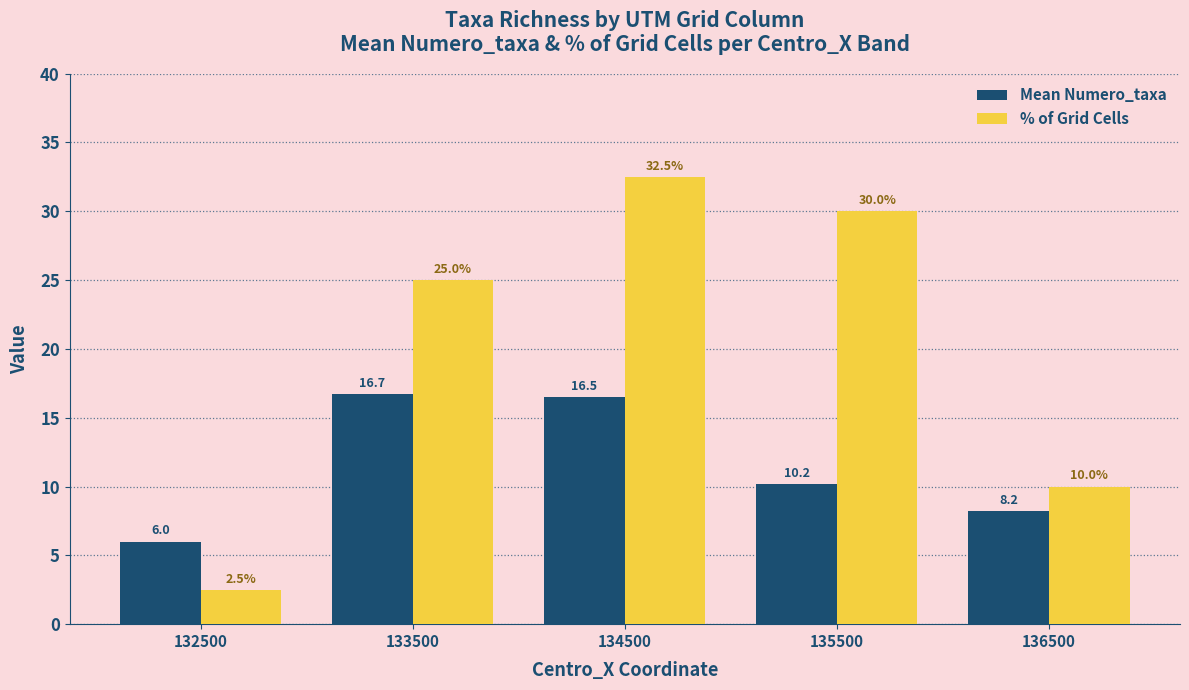

Reading left to right, transcribe all the data shown in this chart.

Mean Numero_taxa: 6.0	16.7	16.5	10.2	8.2
% of Grid Cells: 2.5	25.0	32.5	30.0	10.0